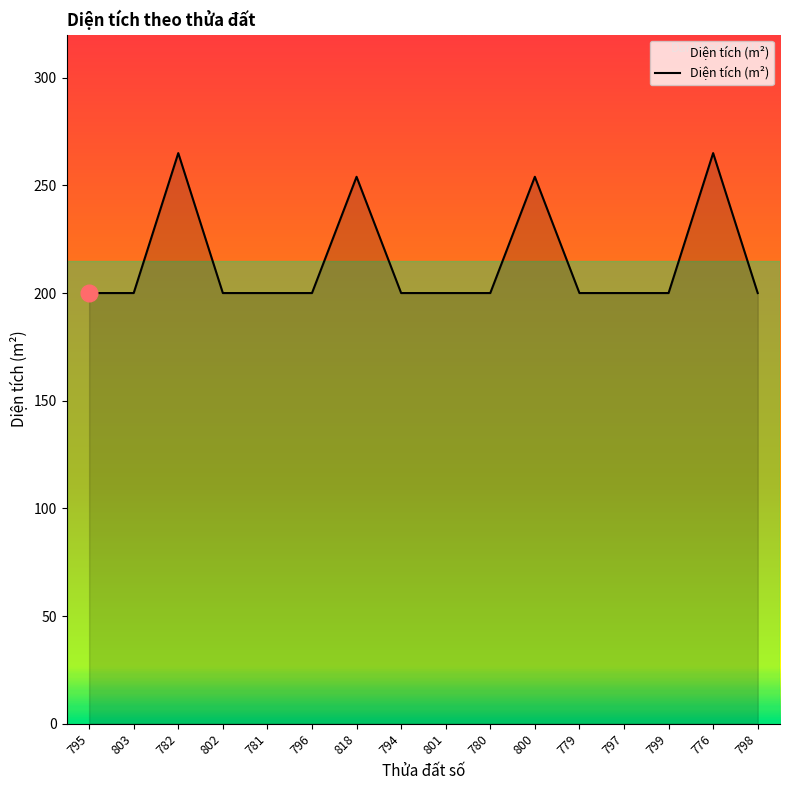

What is the average value?

215